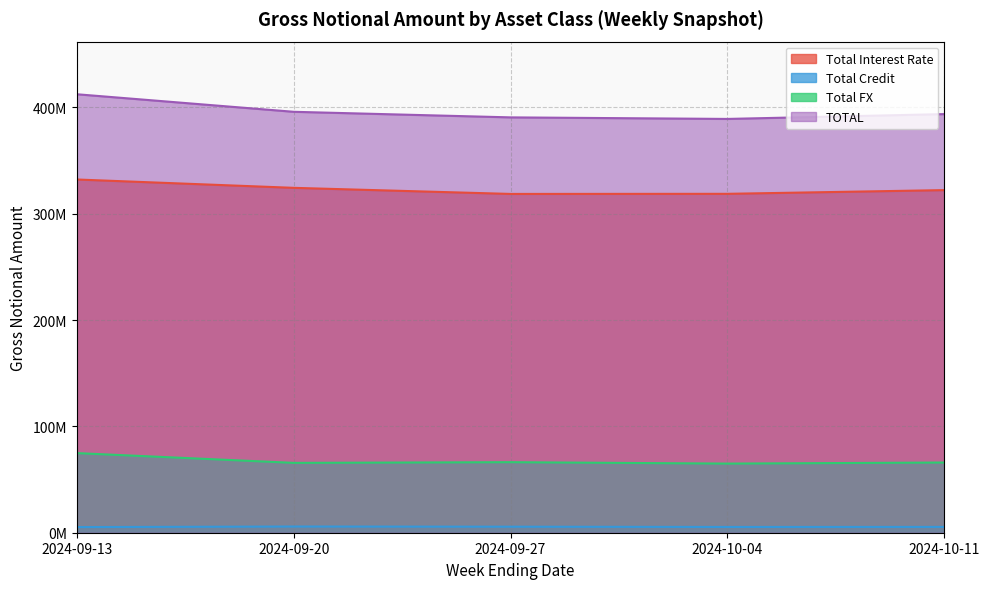

What position from the right is 2024-10-11?

1